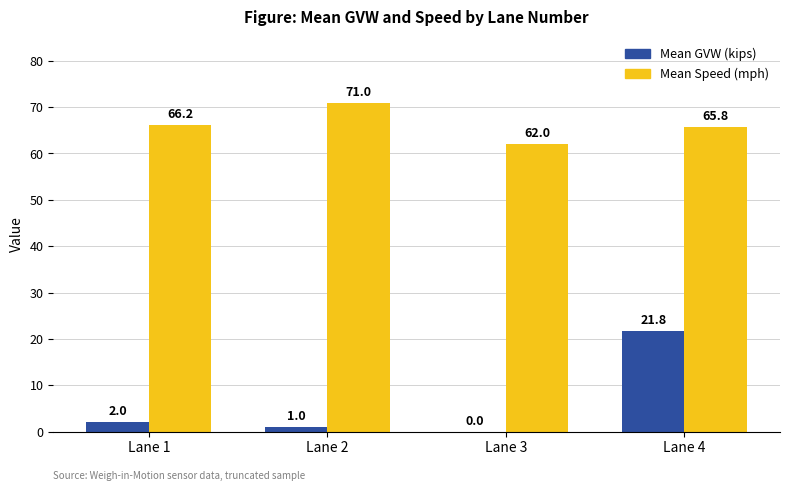

Reading right to left, what are all the values shown in this chart?

Mean GVW (kips): 21.8	0.0	1.0	2.0
Mean Speed (mph): 65.8	62.0	71.0	66.2